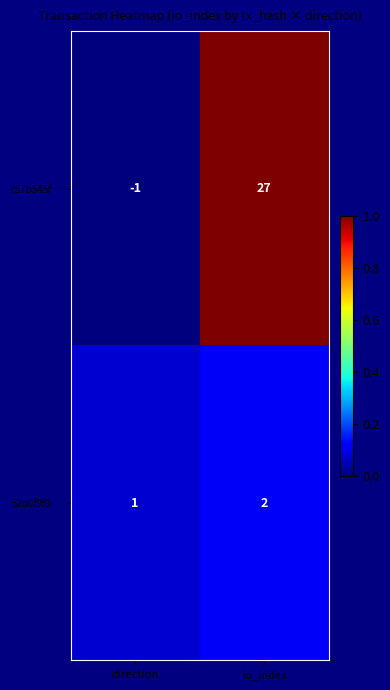

Count the number of categories in the chart.

2